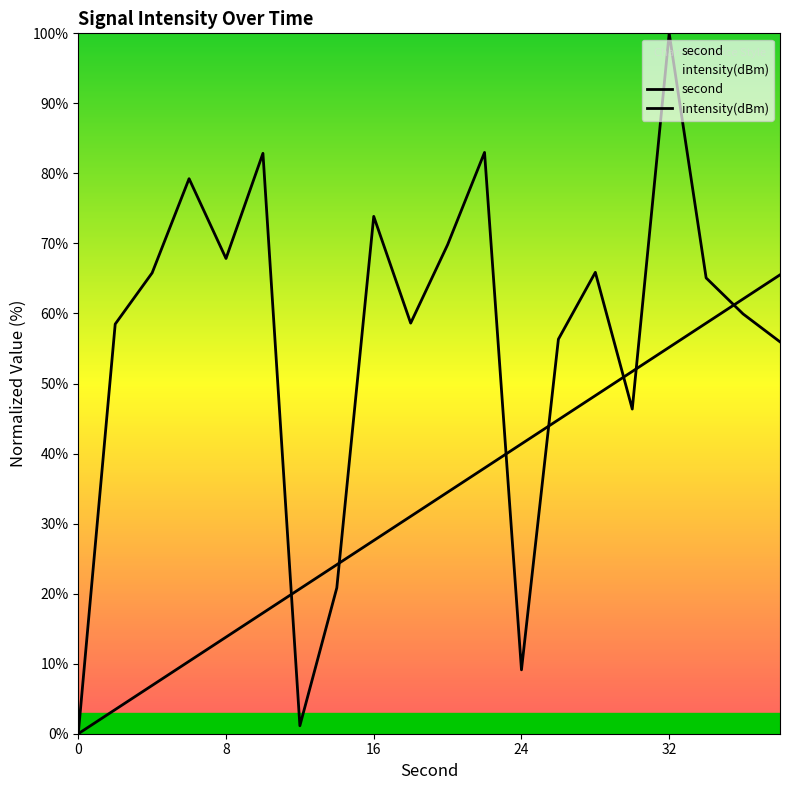

What is the maximum value shown in the chart?

100.0